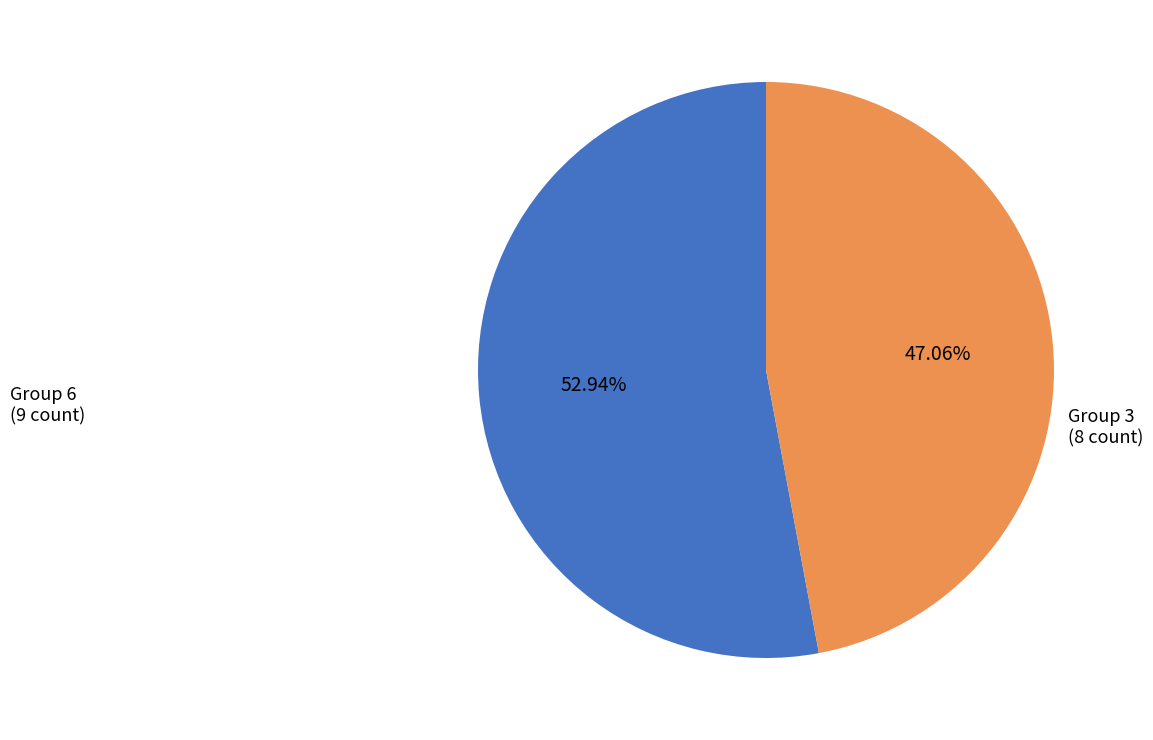

Rank the categories by value from highest to lowest.

Group 6, Group 3